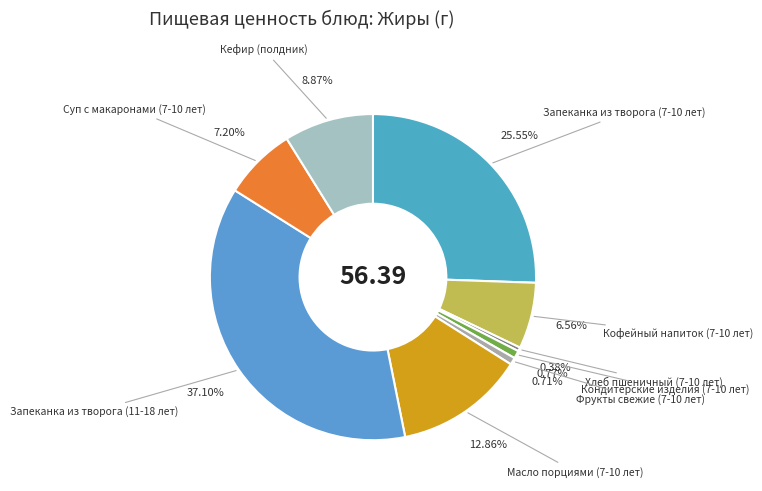

The Масло порциями (7-10 лет) slice represents 28% of the pie. True or false?

False